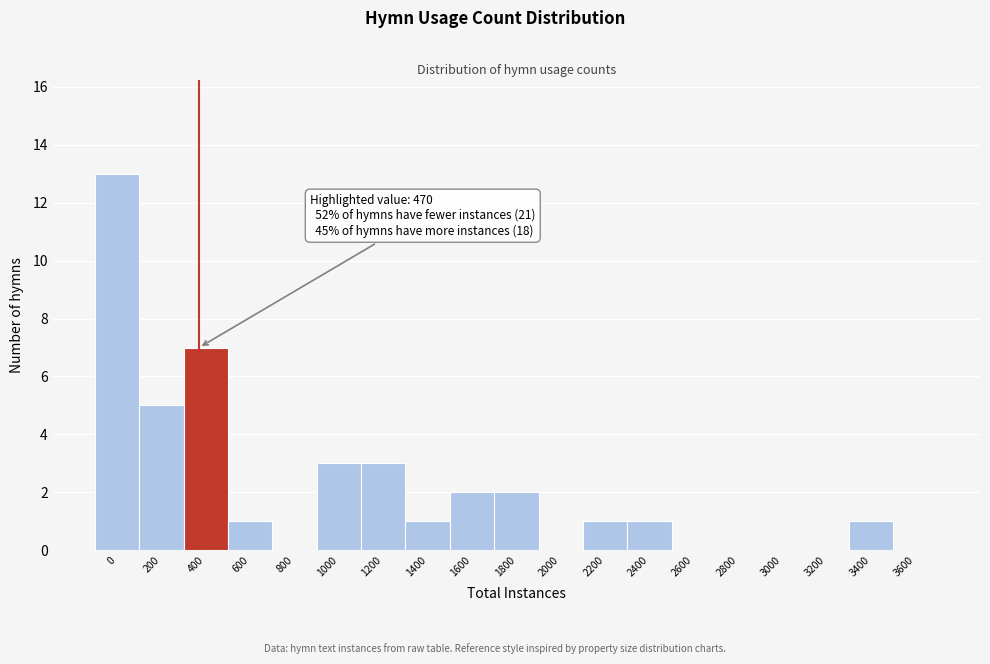

Reading left to right, what are all the values shown in this chart?

0=13	200=5	400=7	600=1	800=0	1000=3	1200=3	1400=1	1600=2	1800=2	2000=0	2200=1	2400=1	2600=0	2800=0	3000=0	3200=0	3400=1	3600=0